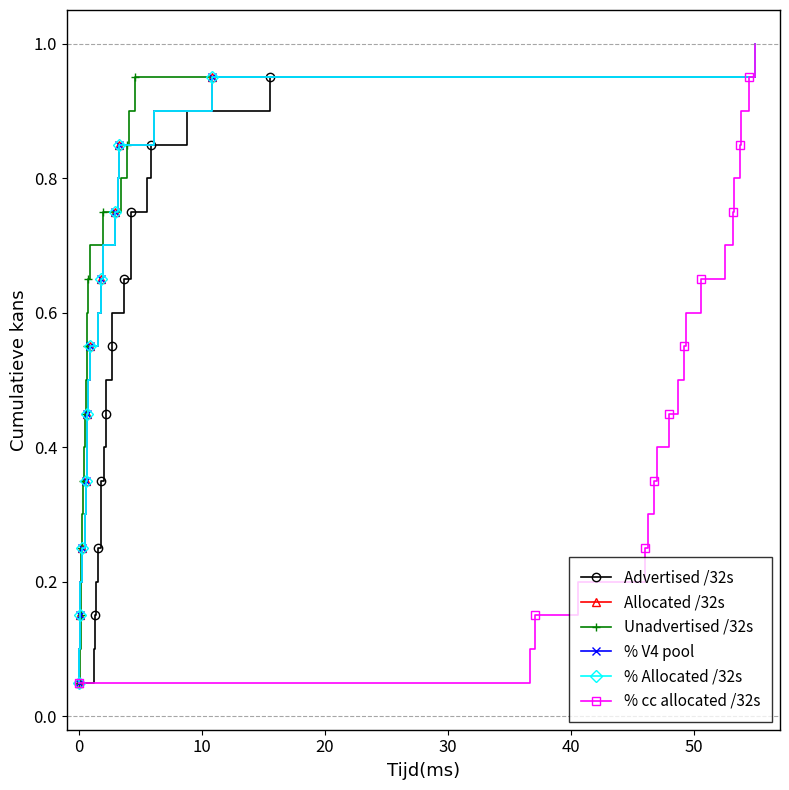

True or false: Advertised /32s has more than 2 points higher than both neighbors.

False